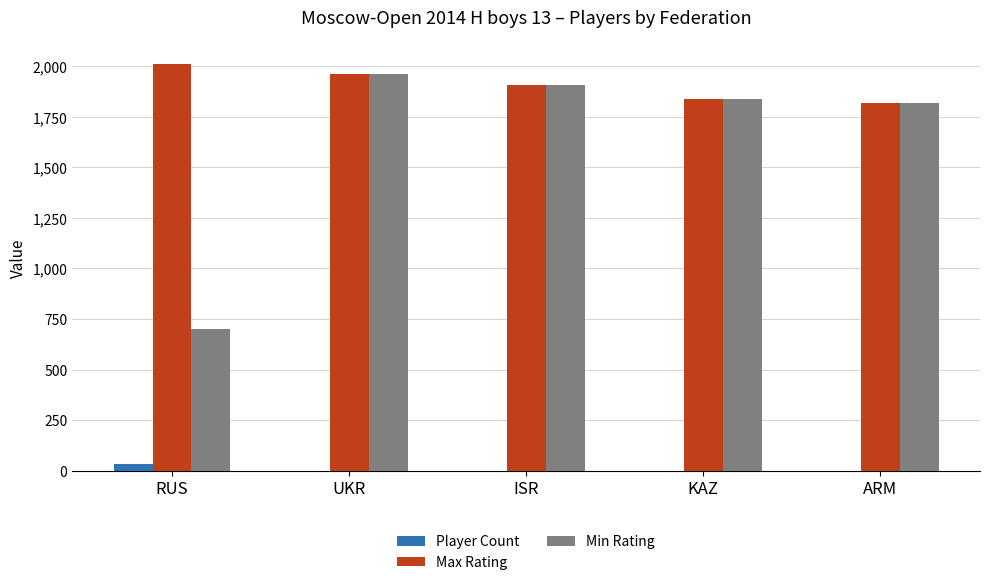

At which category is the sum across all series the highest?

UKR